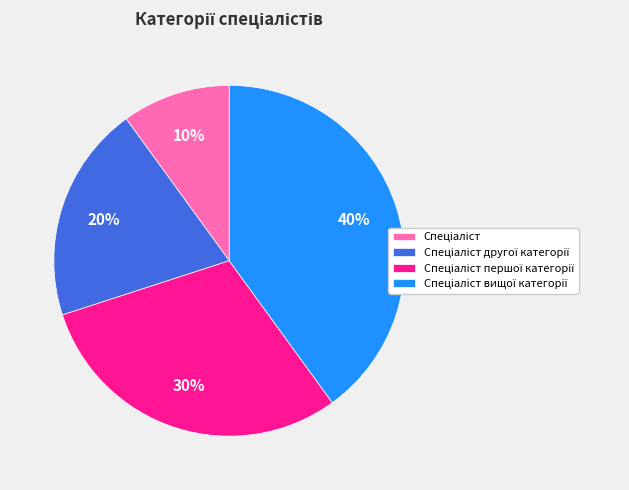

Is there a majority slice in this chart?

No